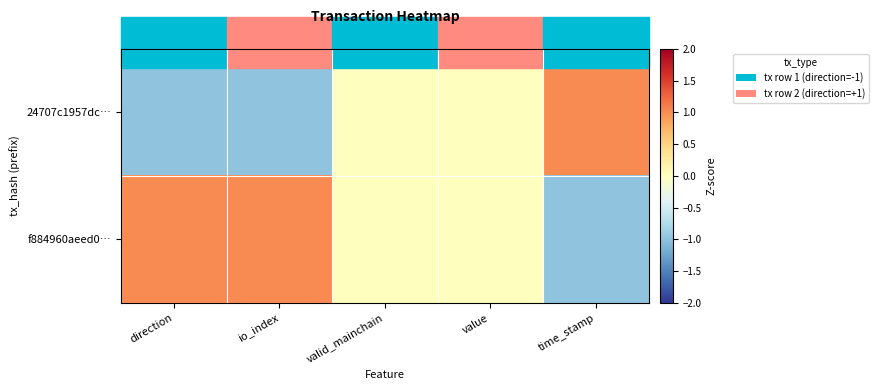

Count the number of categories in the chart.

5